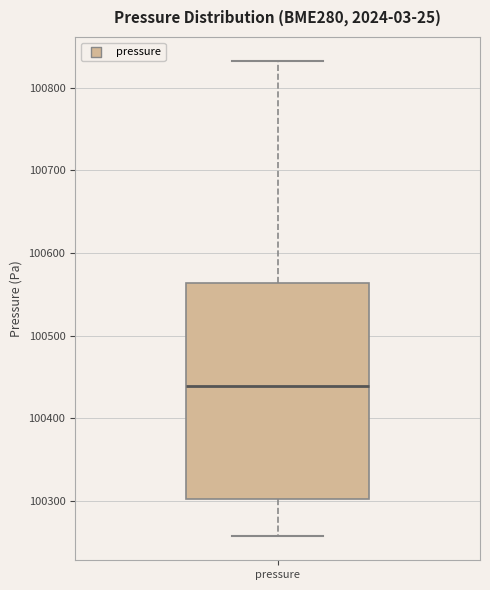

Transcribe this box plot: give where the median line is, the range the box spans, and where the two whiskers end, as read against the y-axis. The values are not printed on the chart, so give them approximately, as read against the axis.

median 100440, box 100300 to 100560, whiskers 100260 to 100830